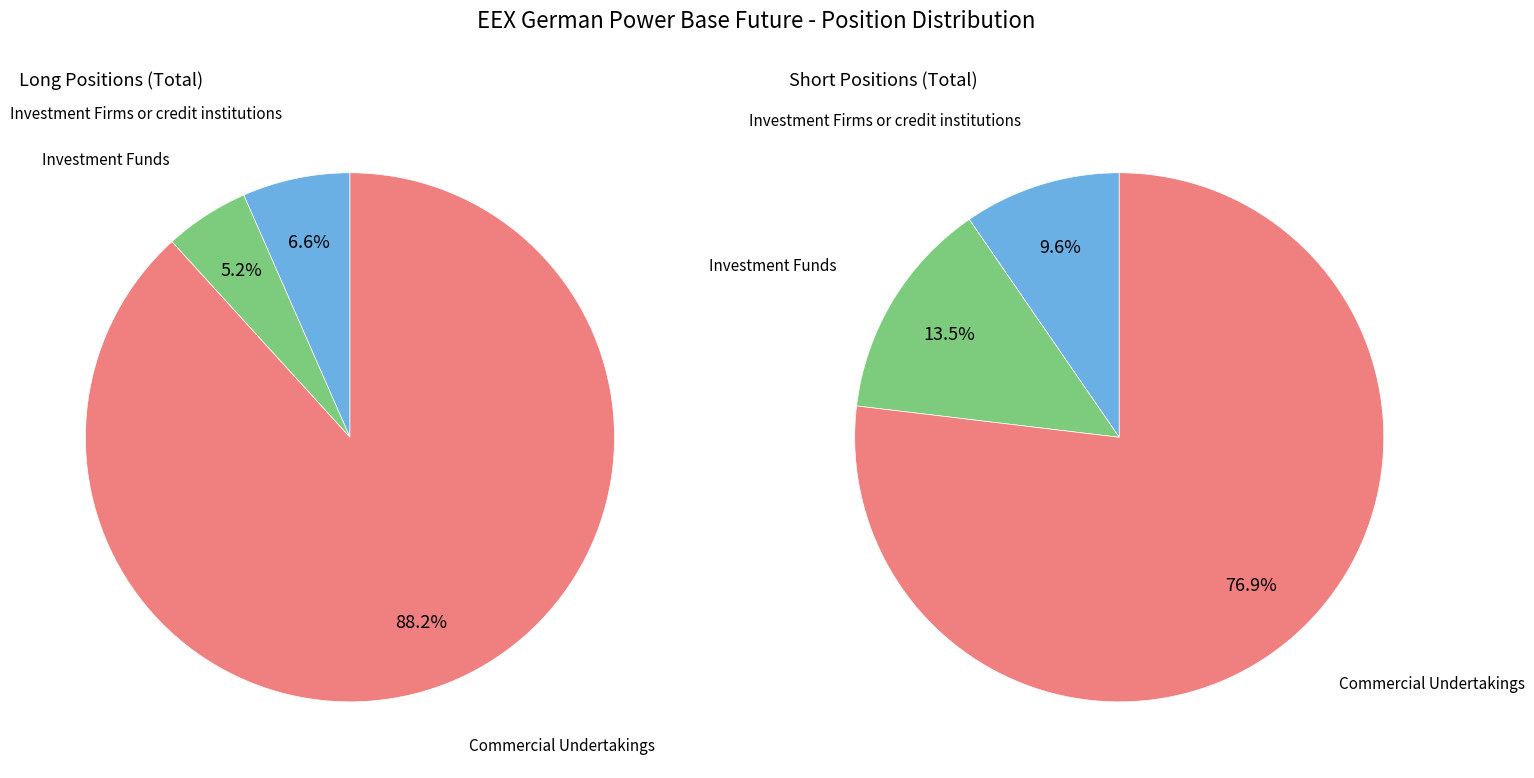

To the nearest percent, what portion does Commercial Undertakings represent?

88%